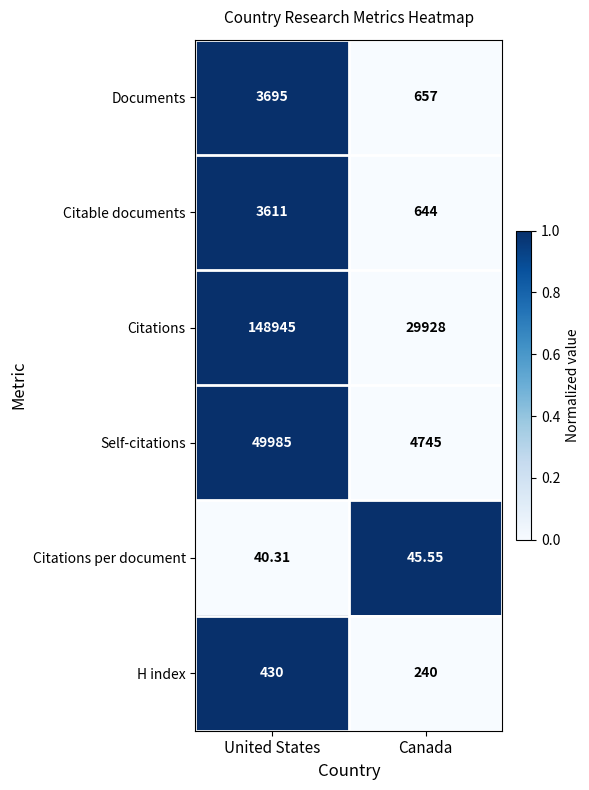

What is the difference between the highest and lowest values at United States?

148904.7